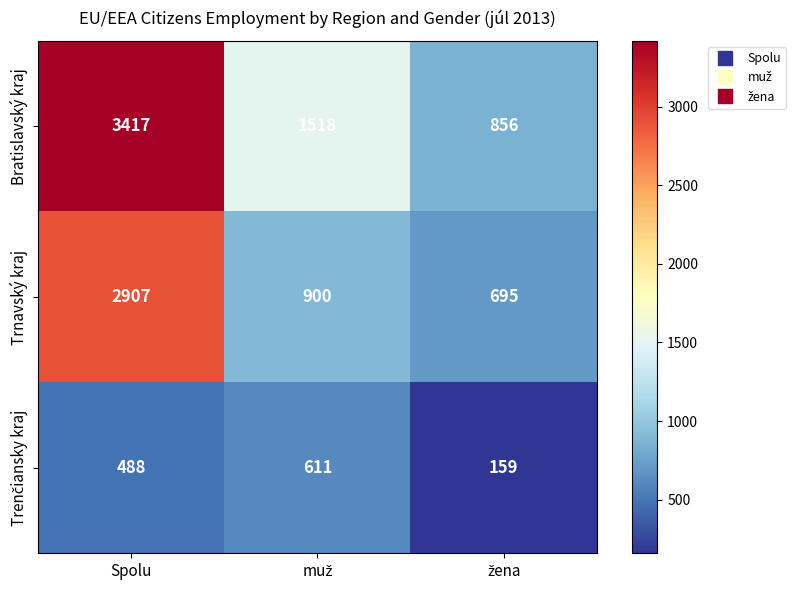

The Trnavský kraj series shows 2907 at Spolu. True or false?

True